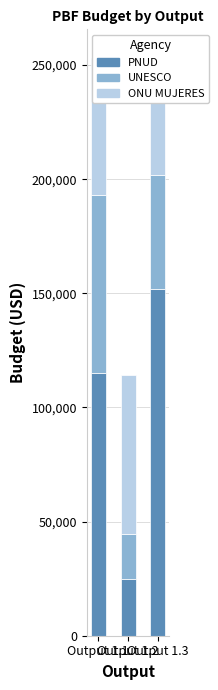

What is the difference between the PNUD values at Output 1.3 and Output 1.1?

37000